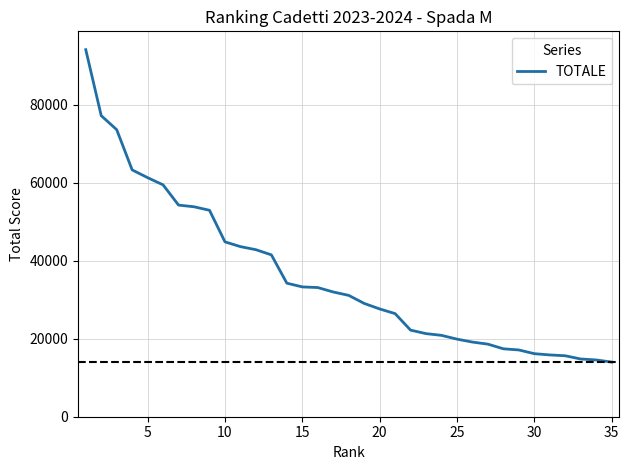

Count the number of values greater than 31109.

18